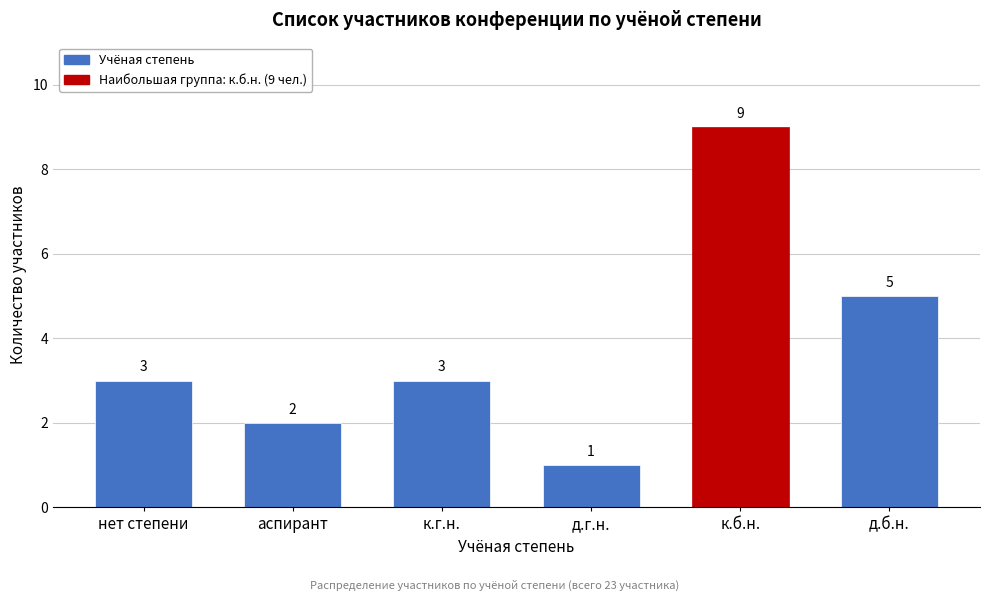

Reading right to left, transcribe all the data shown in this chart.

5	9	1	3	2	3